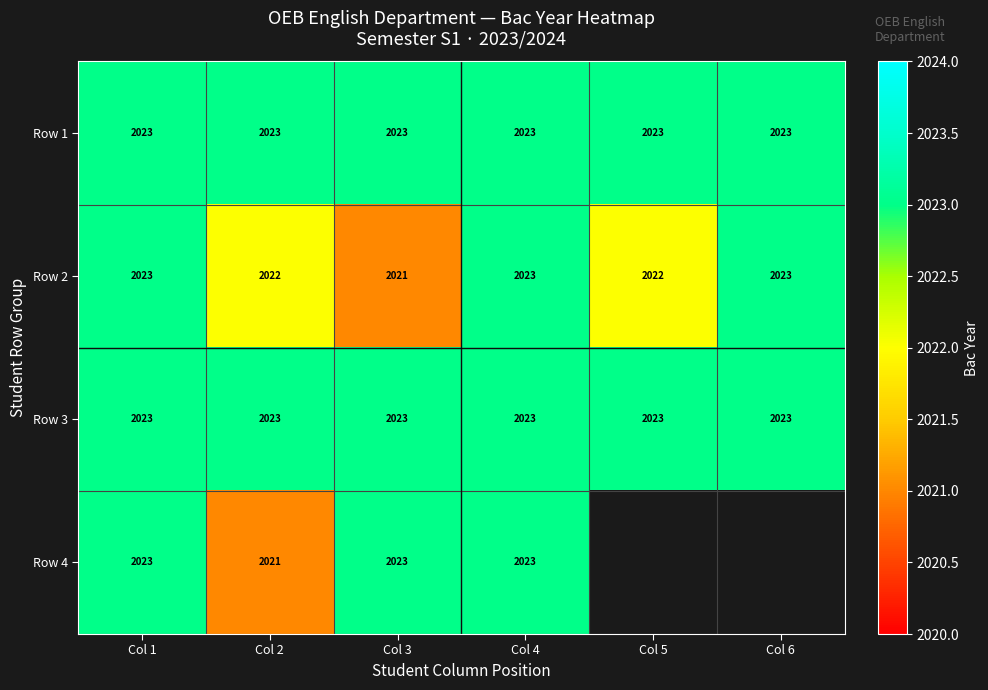

What is the total value across all series at Col 4?

8092